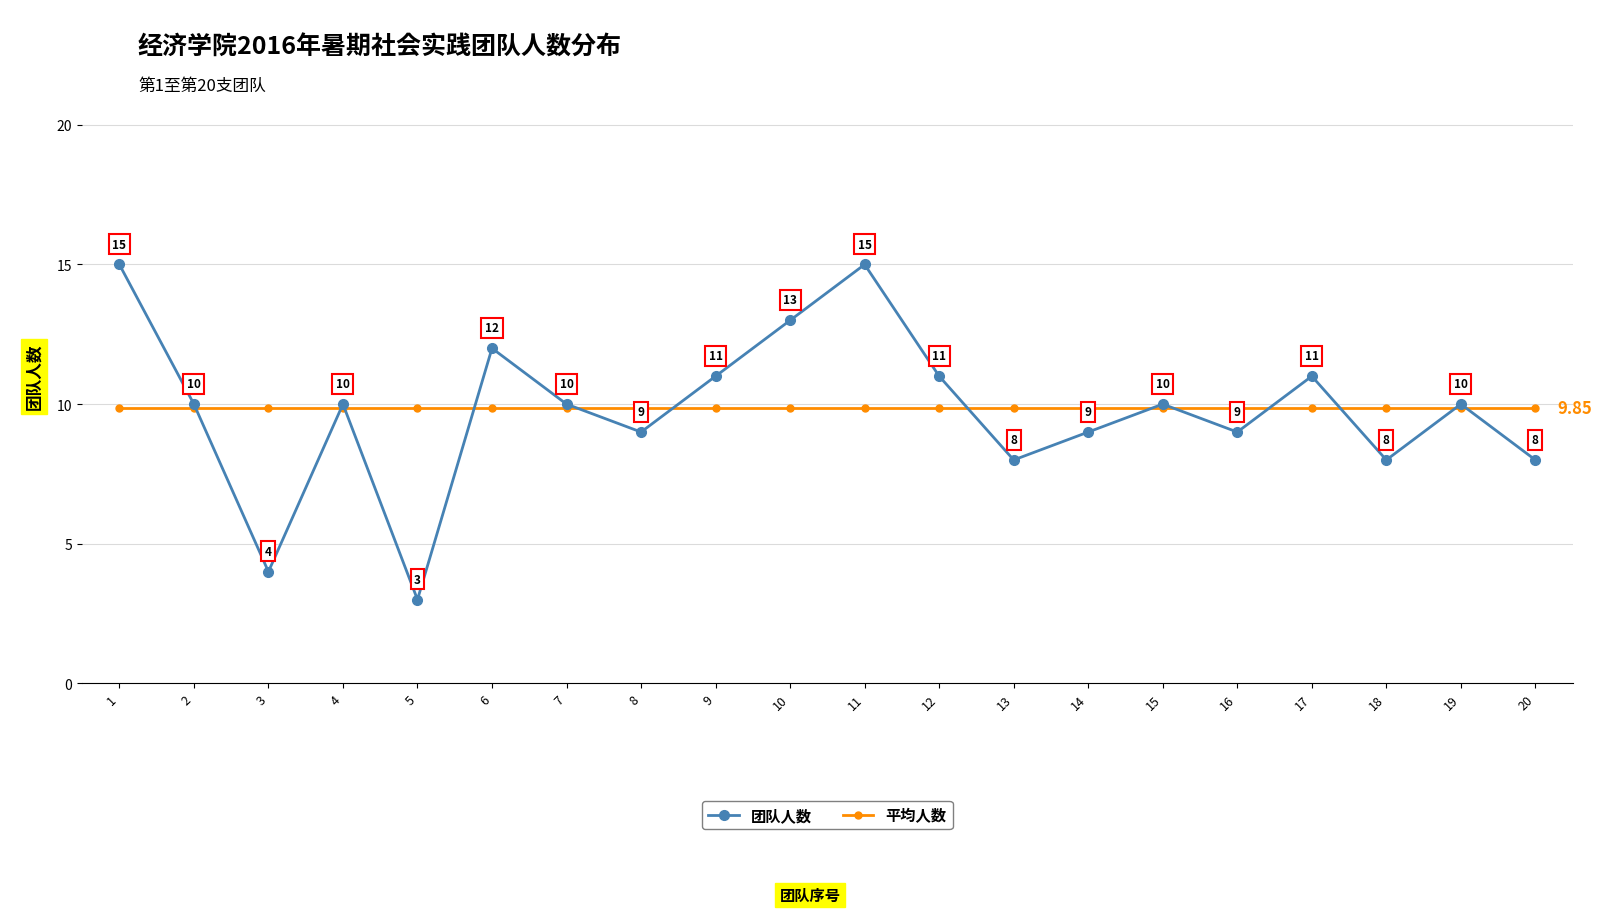

In 团队人数, how many points are higher than both neighbors (excluding endpoints)?

6